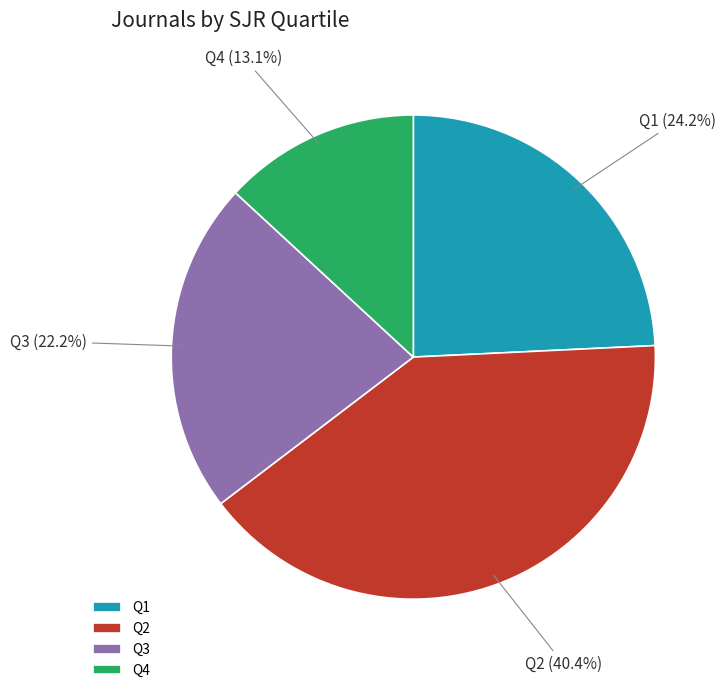

Combined, do Q4 and Q3 account for over 50%?

No